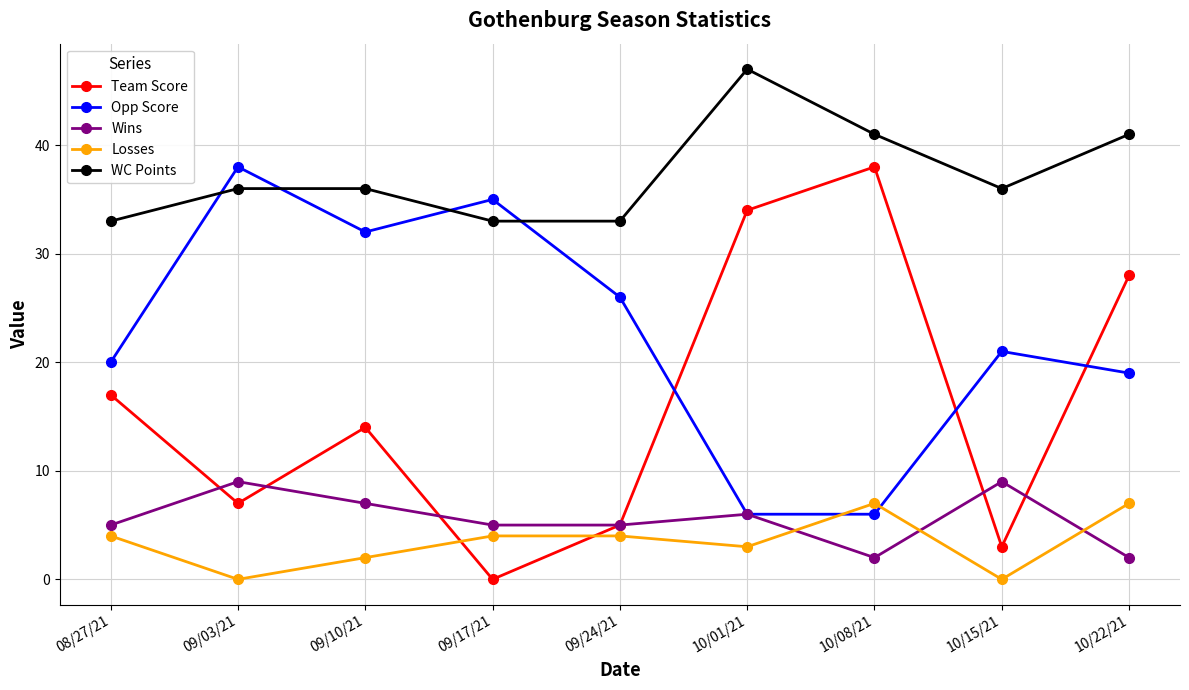

Does the chart have visible grid lines?

Yes